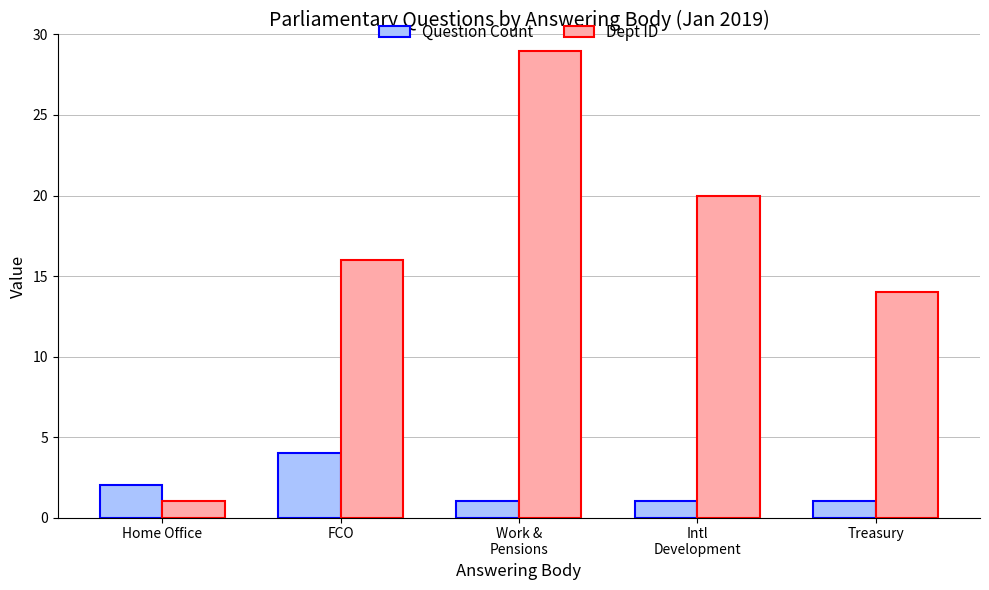

How many bars are there in total?

10